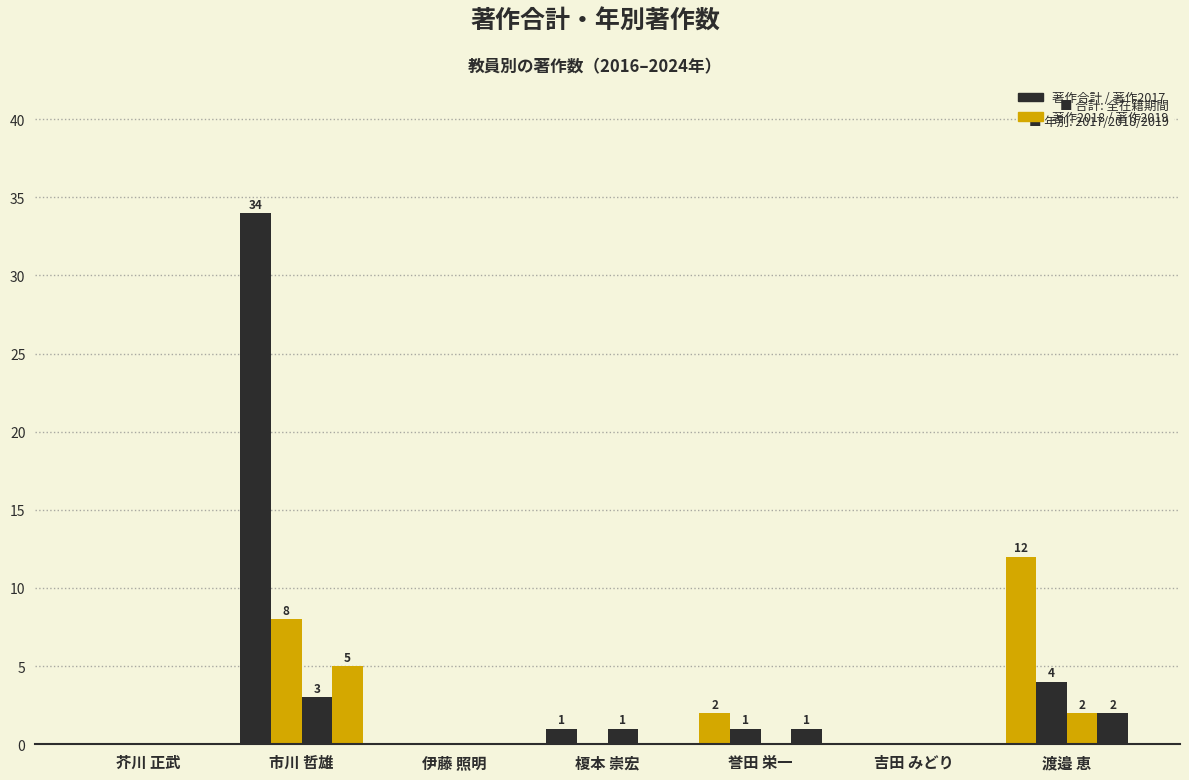

Count the number of data series in this chart.

4